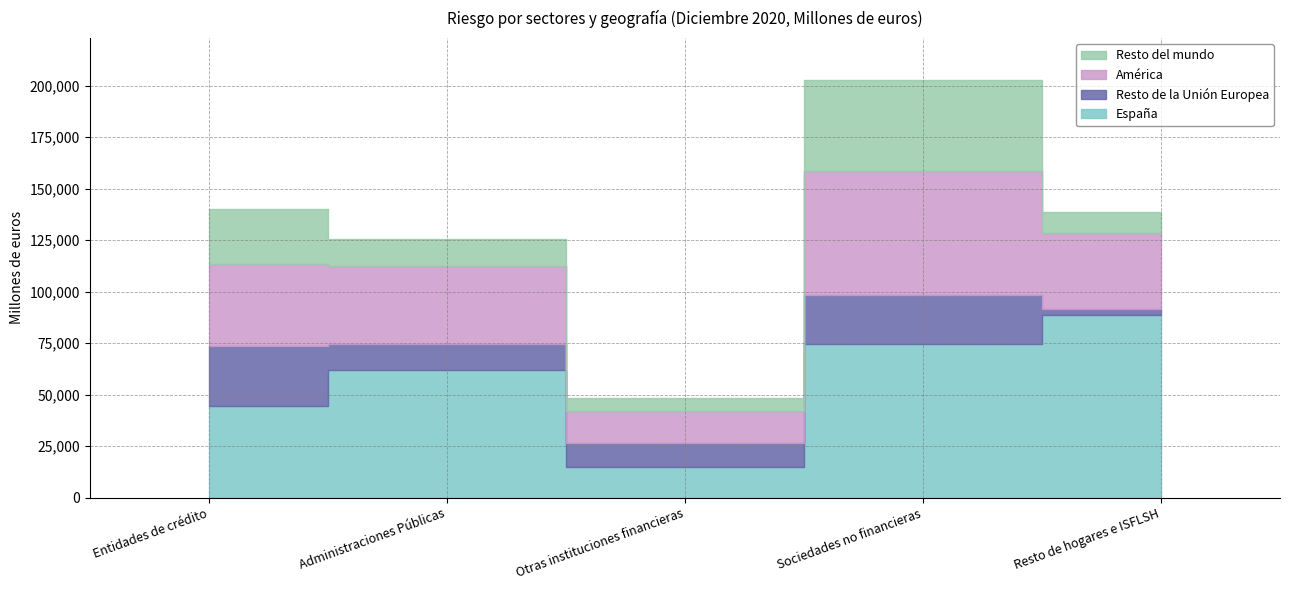

Reading left to right, list all the values displayed in this chart.

España: Entidades de crédito=44287	Administraciones Públicas=61944	Otras instituciones financieras=14727	Sociedades no financieras=74560	Resto de hogares e ISFLSH=88633
Resto de la Unión Europea: Entidades de crédito=29055	Administraciones Públicas=12660	Otras instituciones financieras=11575	Sociedades no financieras=23783	Resto de hogares e ISFLSH=2882
América: Entidades de crédito=39897	Administraciones Públicas=37756	Otras instituciones financieras=15640	Sociedades no financieras=60245	Resto de hogares e ISFLSH=36690
Resto del mundo: Entidades de crédito=27055	Administraciones Públicas=12951	Otras instituciones financieras=6294	Sociedades no financieras=44120	Resto de hogares e ISFLSH=10339